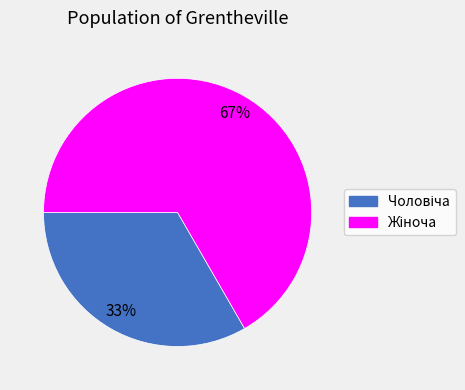

Does any single category account for the majority?

Yes